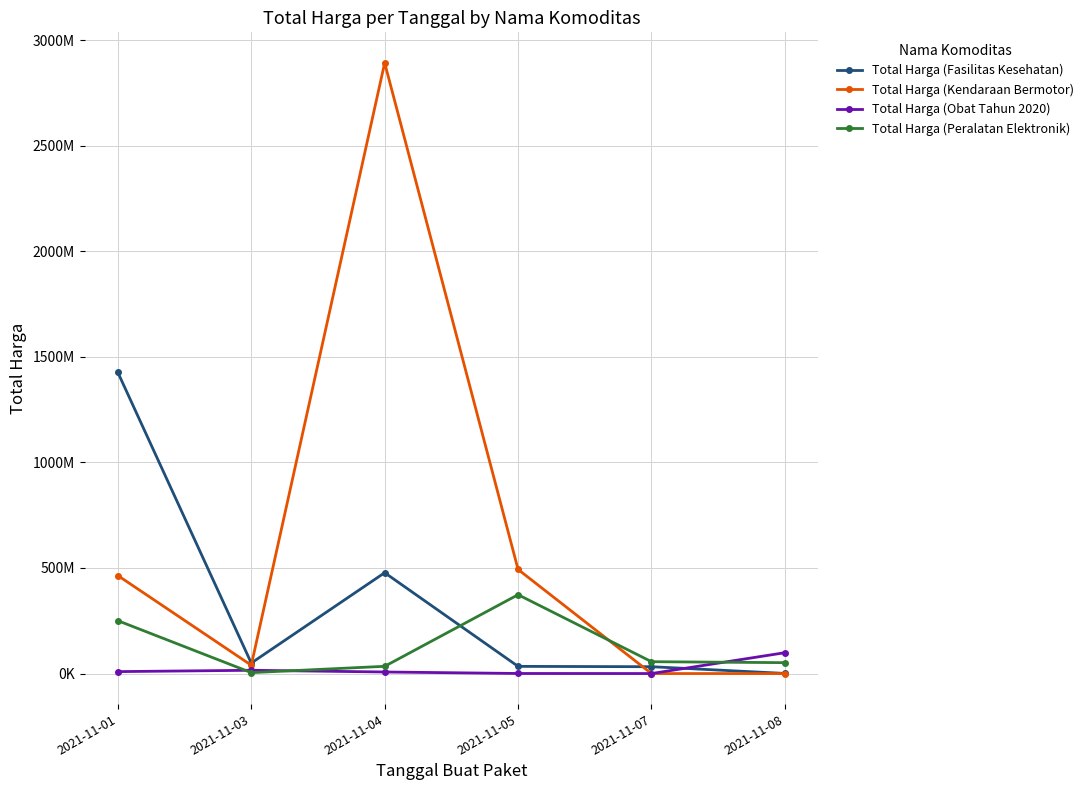

After their last crossing, which series has the higher values: Total Harga (Fasilitas Kesehatan) or Total Harga (Peralatan Elektronik)?

Total Harga (Peralatan Elektronik)